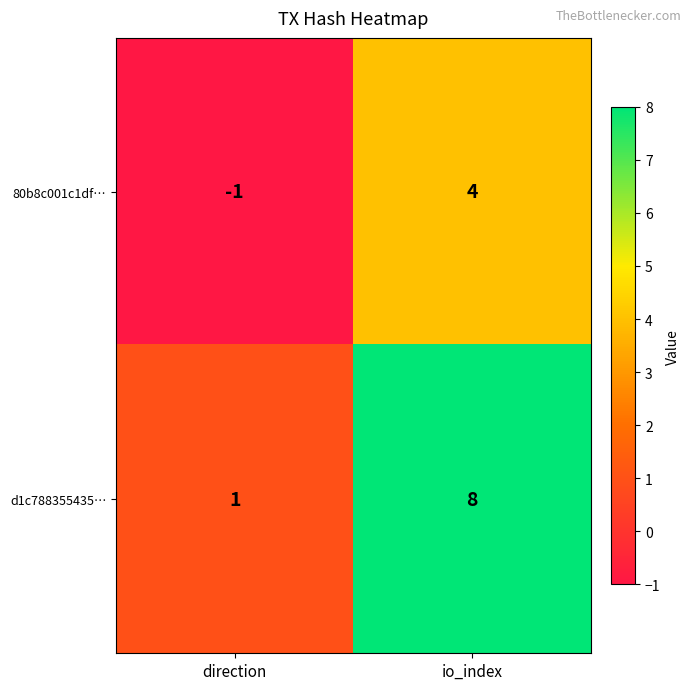

Rank the series by their maximum value, from highest to lowest.

d1c788355435…, 80b8c001c1df…